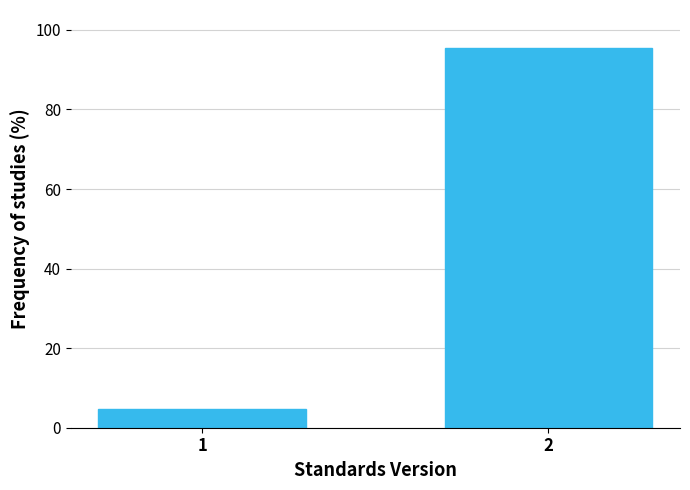

Reading right to left, what are all the values shown in this chart?

2=95.3	1=4.7